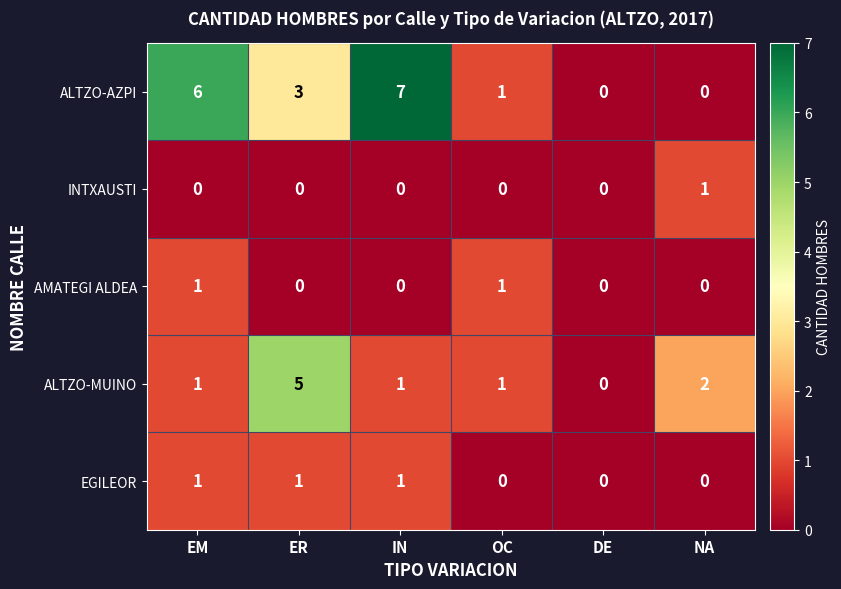

What is the total value across all series at NA?

3